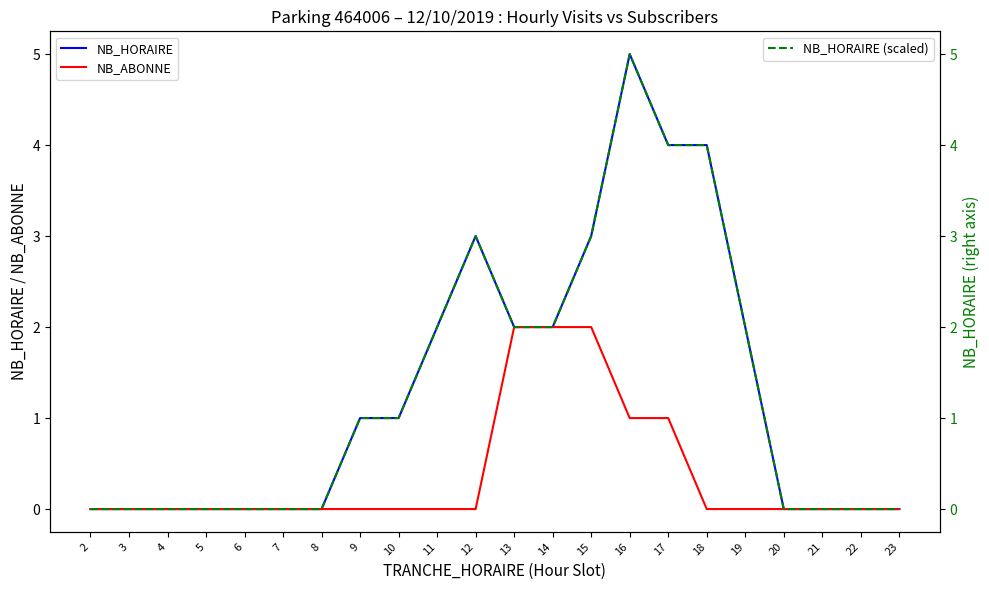

Where does the NB_HORAIRE series first go above 1?

11